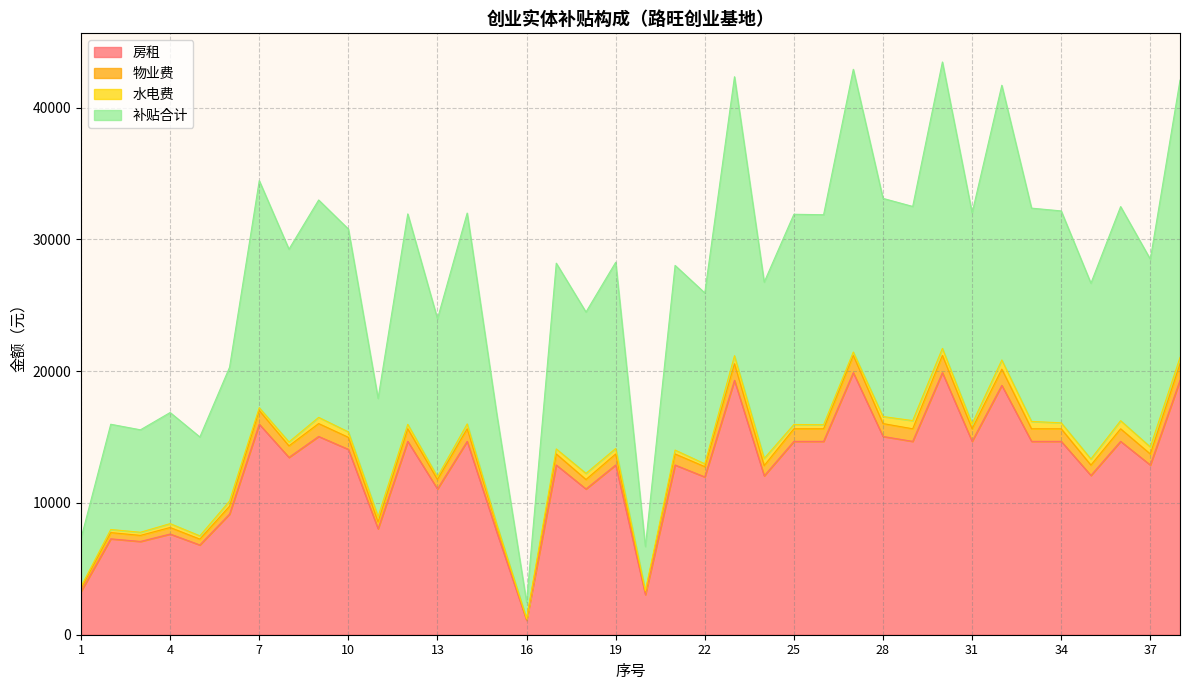

True or false: 物业费 has more than 2 interior local peaks.

True